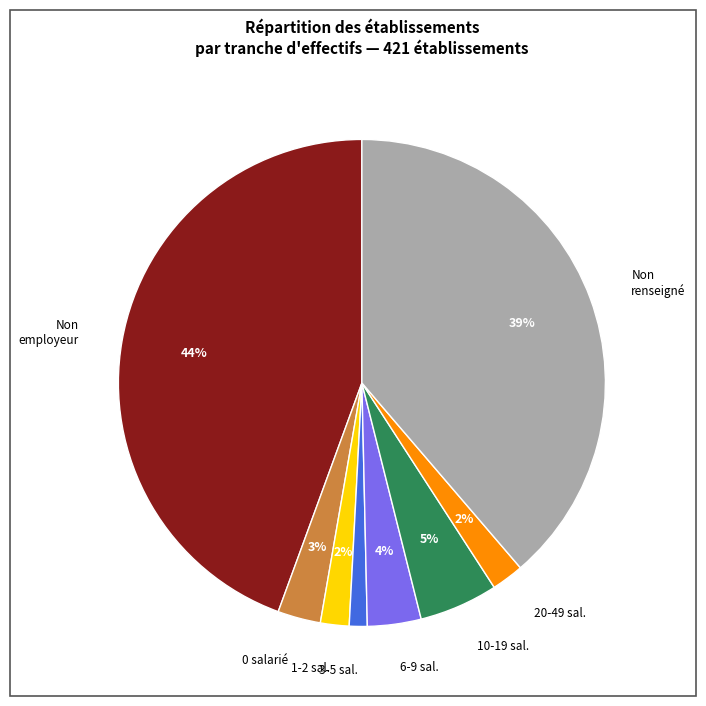

Which slice is the smallest?

3-5 sal.